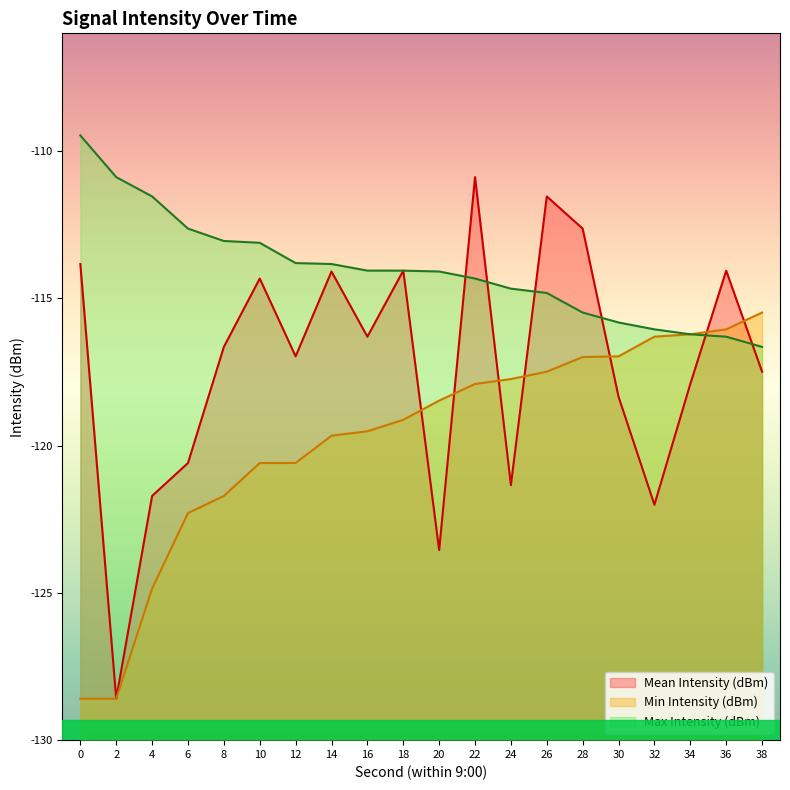

Which series changed the most between 8 and 10?

Mean Intensity (dBm)